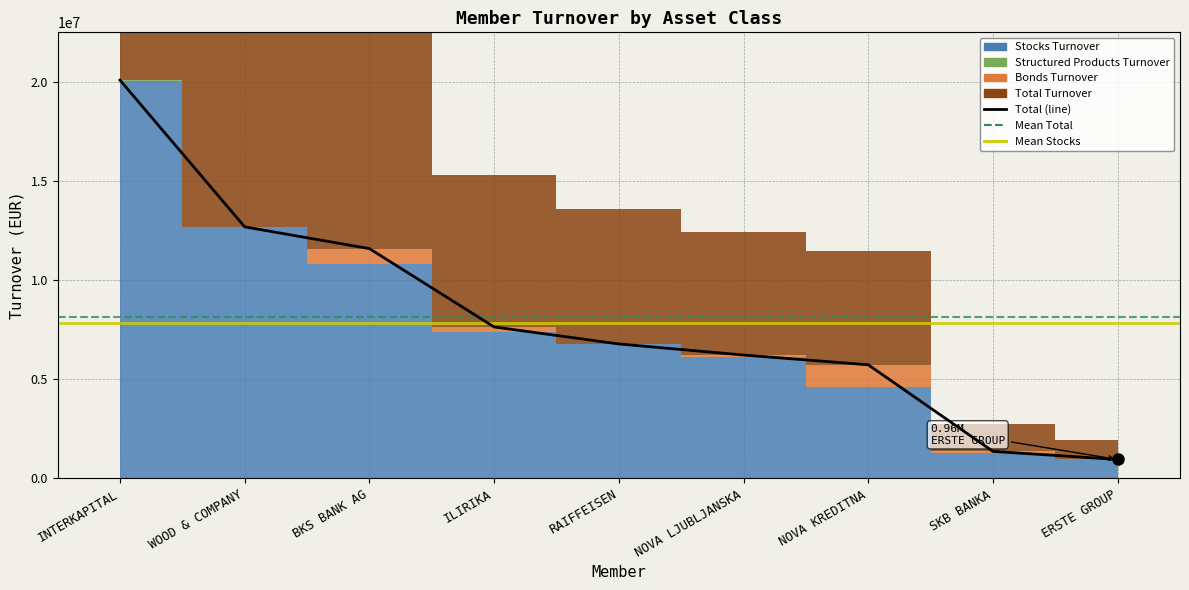

List the labels in order of value, largest first.

INTERKAPITAL, WOOD & COMPANY, BKS BANK AG, ILIRIKA, RAIFFEISEN, NOVA LJUBLJANSKA, NOVA KREDITNA, SKB BANKA, ERSTE GROUP